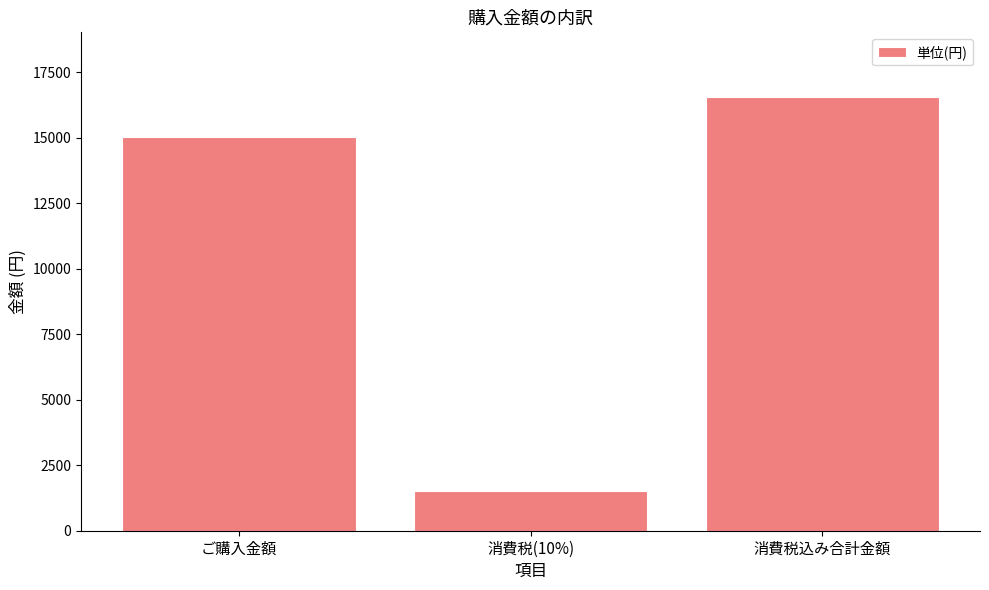

What is the difference between the maximum and minimum values?

15035.0